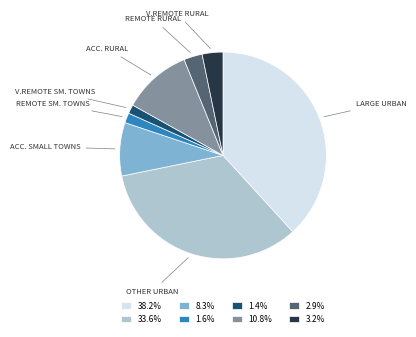

Is there a majority slice in this chart?

No